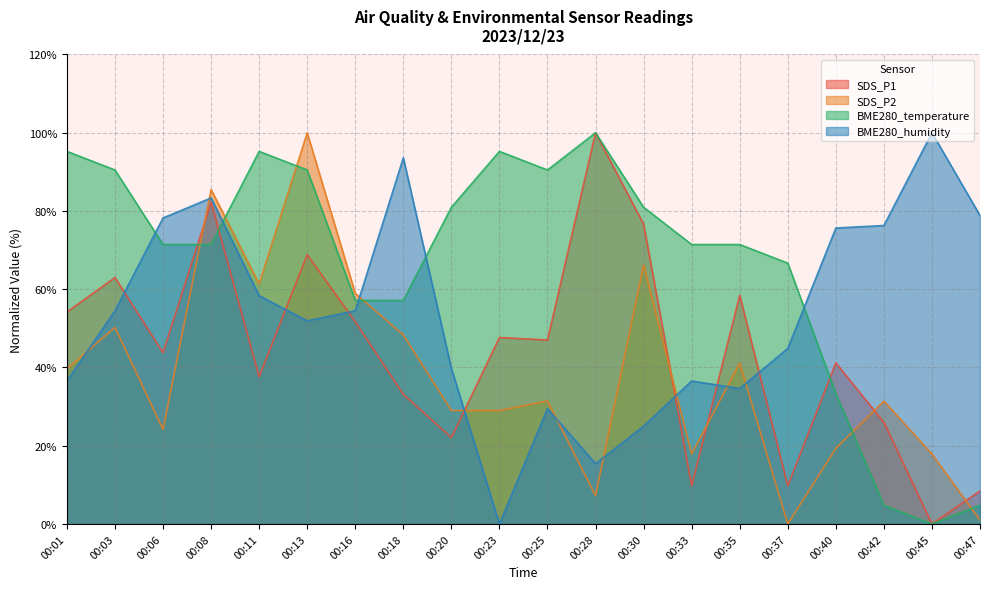

What is the total value across all series at 00:35?

205.5